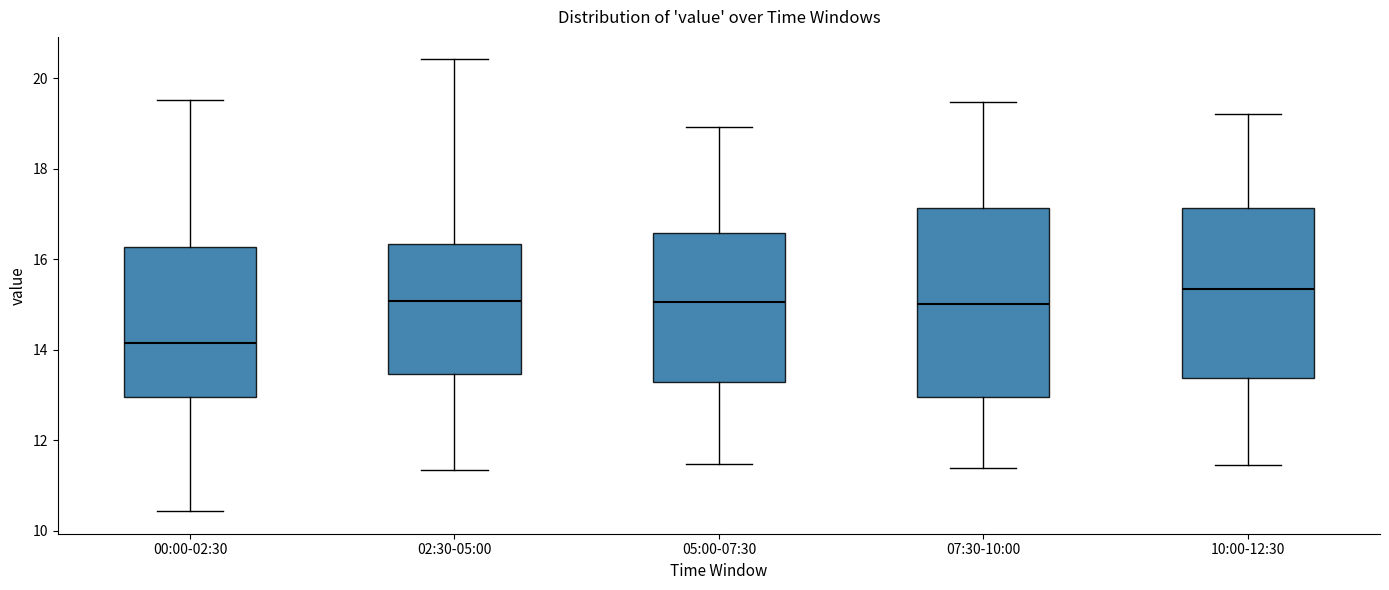

Reading left to right, read every box against the y-axis: the position of its median line, the range the box covers, and the ends of its whiskers. The values are not printed on the chart, so give them approximately, as read against the axis.

00:00-02:30: median 14.2, box 13.0 to 16.2, whiskers 10.4 to 19.6
02:30-05:00: median 15.0, box 13.4 to 16.4, whiskers 11.4 to 20.4
05:00-07:30: median 15.0, box 13.2 to 16.6, whiskers 11.4 to 19.0
07:30-10:00: median 15.0, box 13.0 to 17.2, whiskers 11.4 to 19.4
10:00-12:30: median 15.4, box 13.4 to 17.2, whiskers 11.4 to 19.2